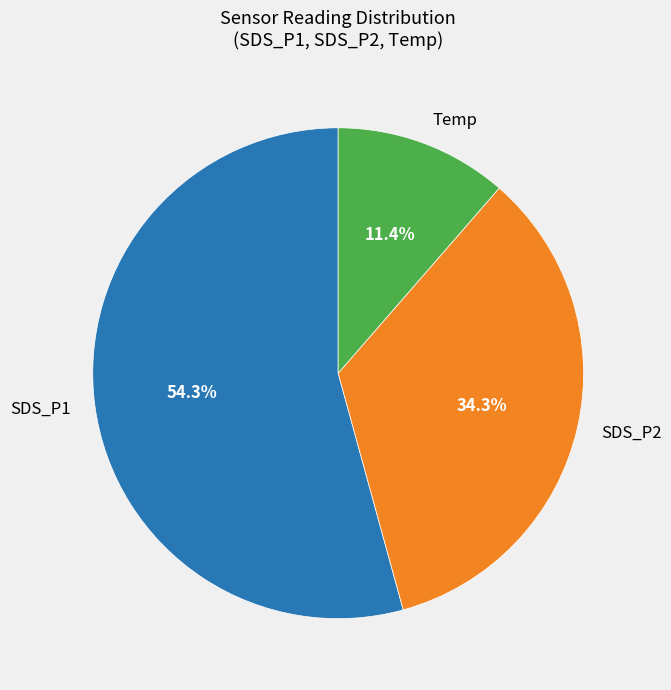

Is there any slice that represents more than half of the pie?

Yes